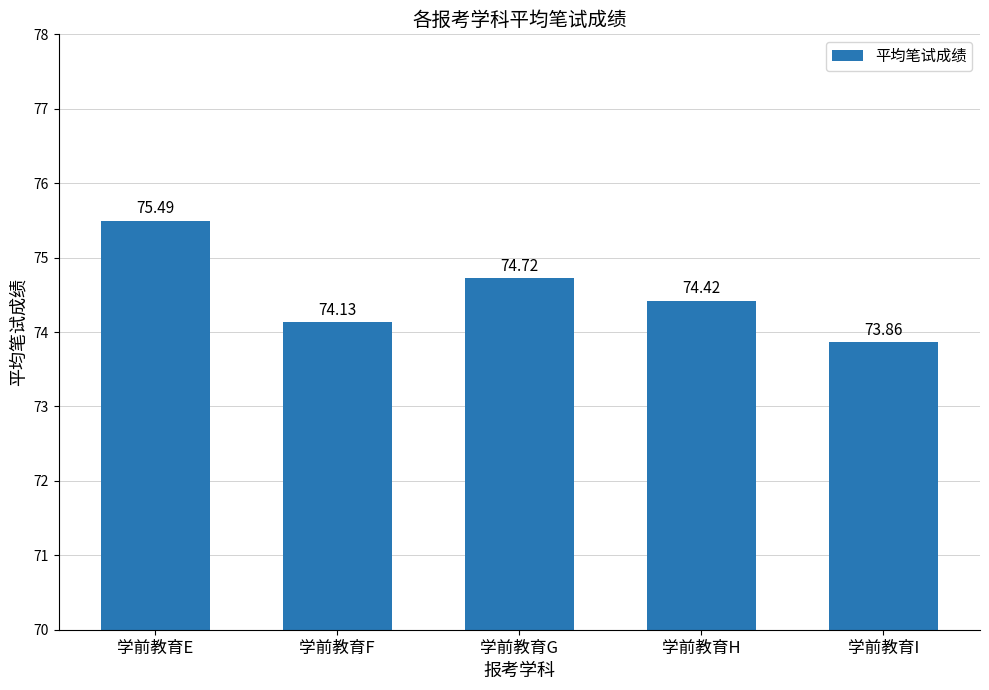

List the labels in order of value, largest first.

学前教育E, 学前教育G, 学前教育H, 学前教育F, 学前教育I